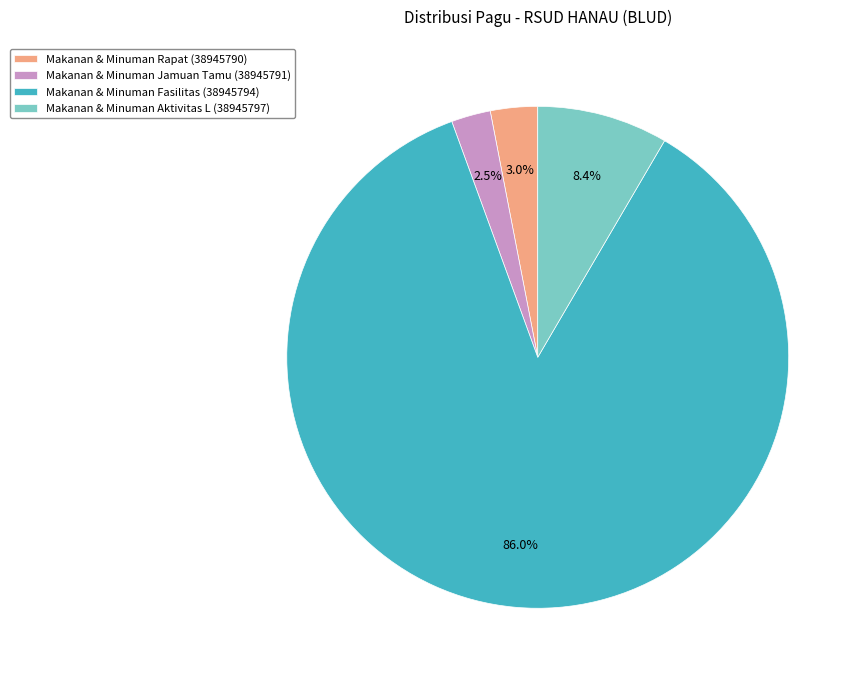

To the nearest percent, what is the average slice percentage?

25%